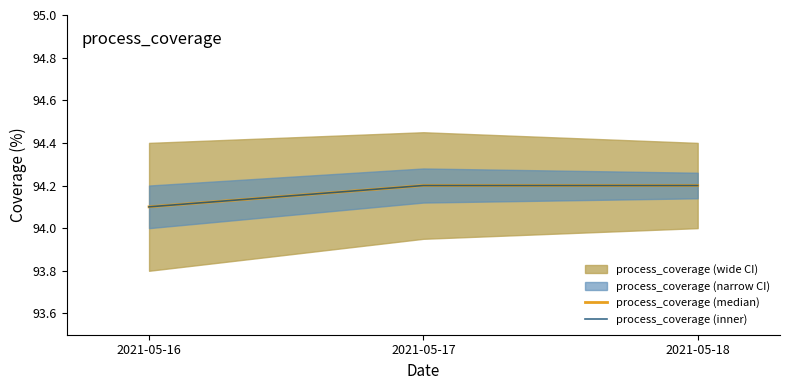

Which has a higher value, 2021-05-17 or 2021-05-16?

2021-05-17